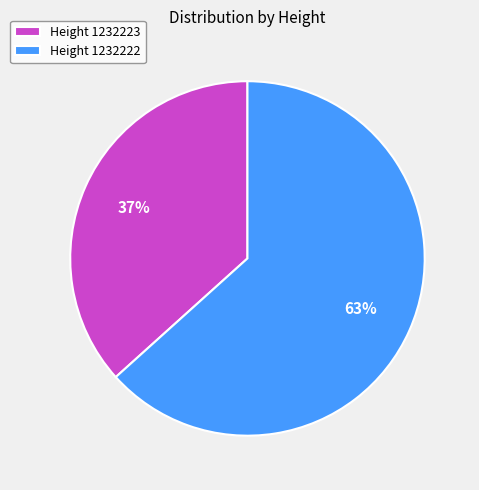

Is there any slice that represents more than half of the pie?

Yes